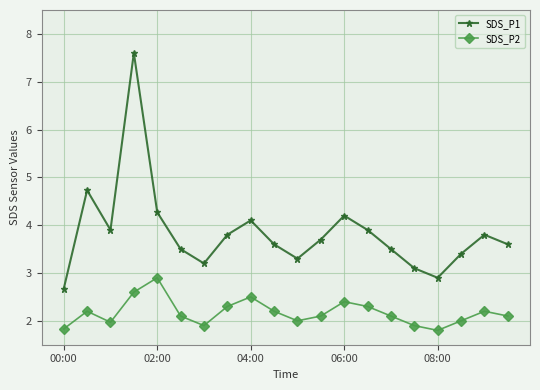

At how many categories does at least one series exceed 4?

5